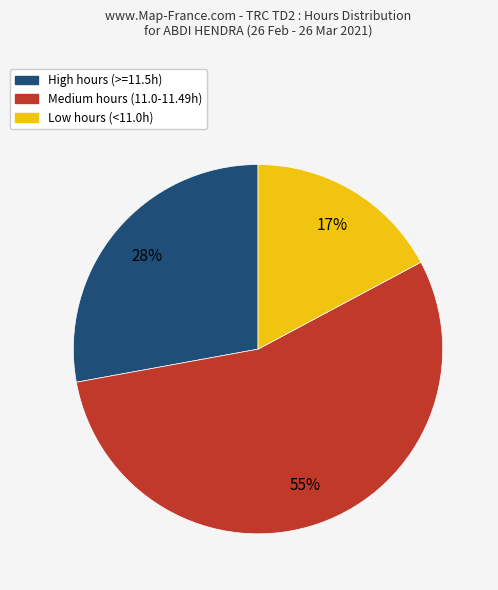

The Low hours (<11.0h) slice represents 25% of the pie. True or false?

False